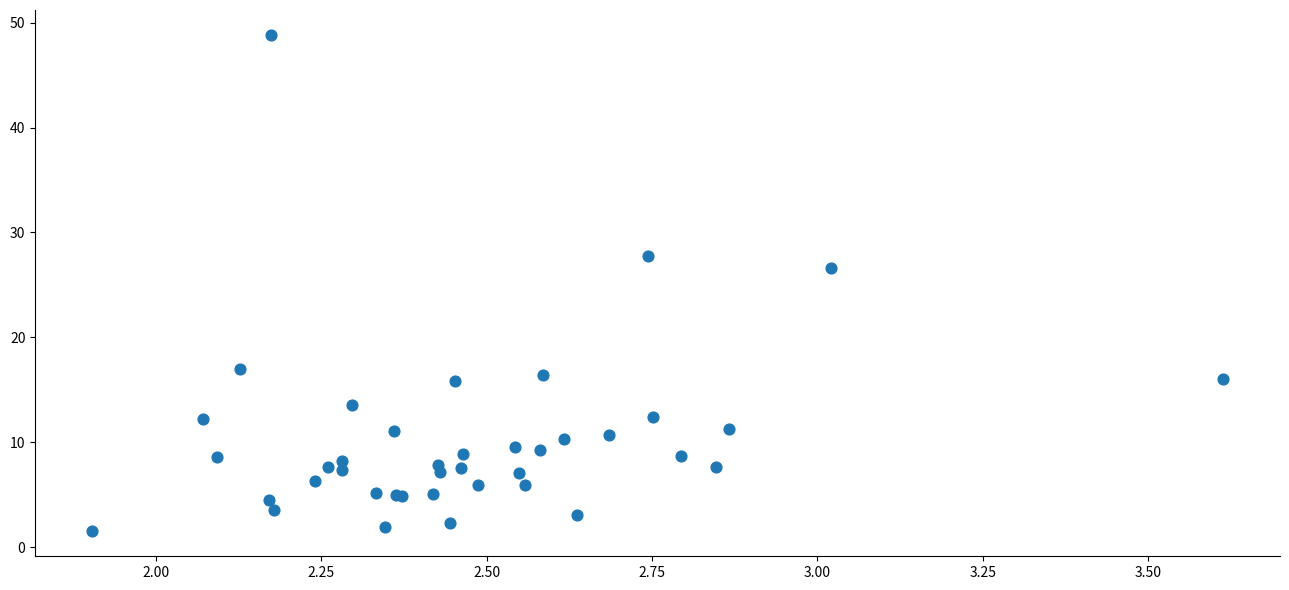

What Y value in the scatter plot is closest to 25?

26.7